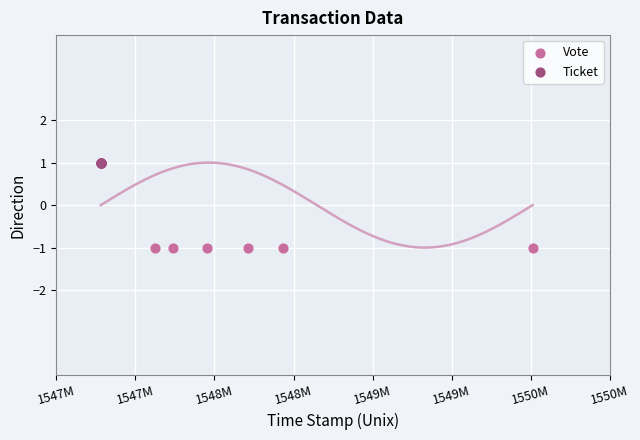

Which series contains the lowest Y value?

Vote